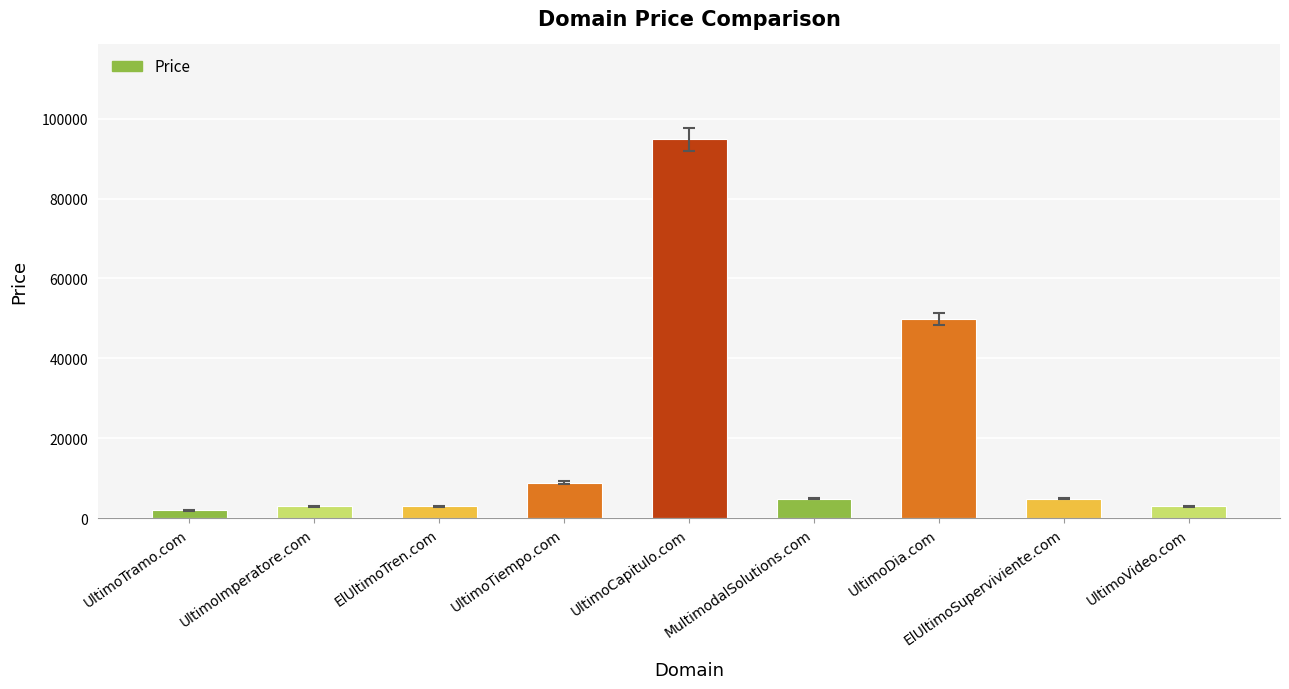

Reading right to left, what are all the values shown in this chart?

2888	4888	49888	4888	94888	8888	2888	2888	1888